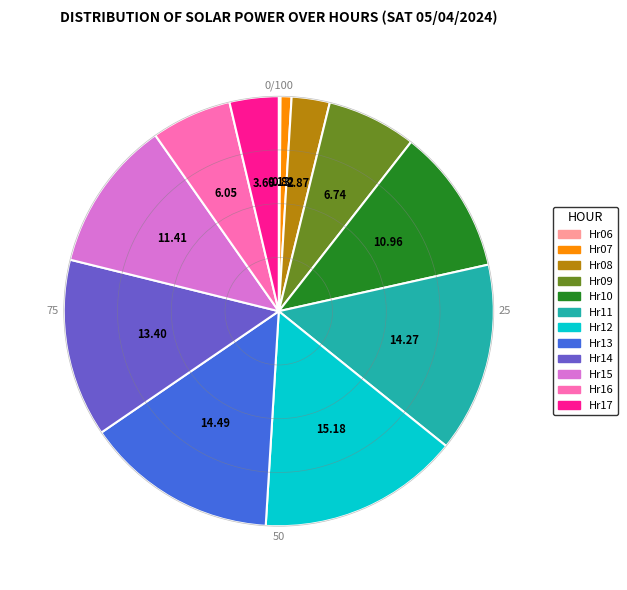

Does Hr17 represent more than half of the total?

No